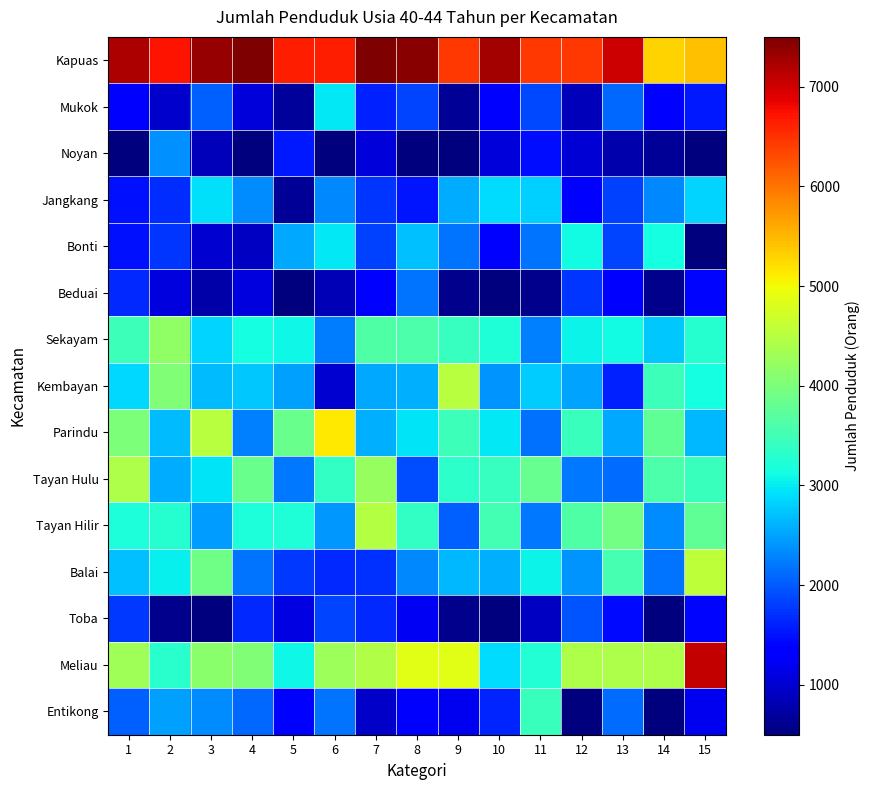

At 7, list the series in order from smallest to largest.

Entikong, Noyan, Beduai, Mukok, Toba, Balai, Jangkang, Bonti, Kembayan, Parindu, Sekayam, Tayan Hulu, Meliau, Tayan Hilir, Kapuas